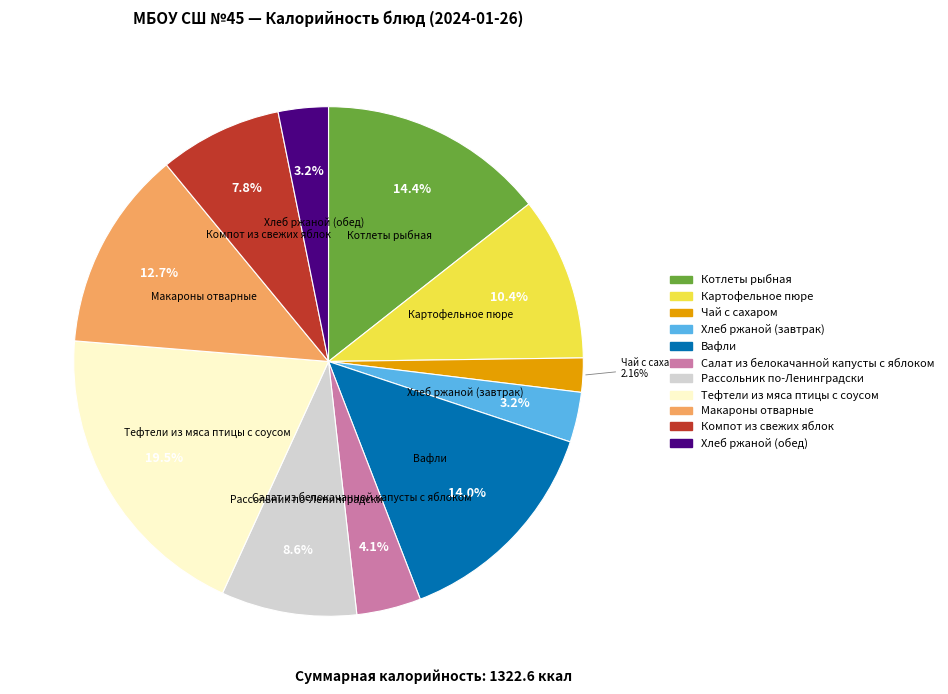

Count the number of slices in the pie.

11